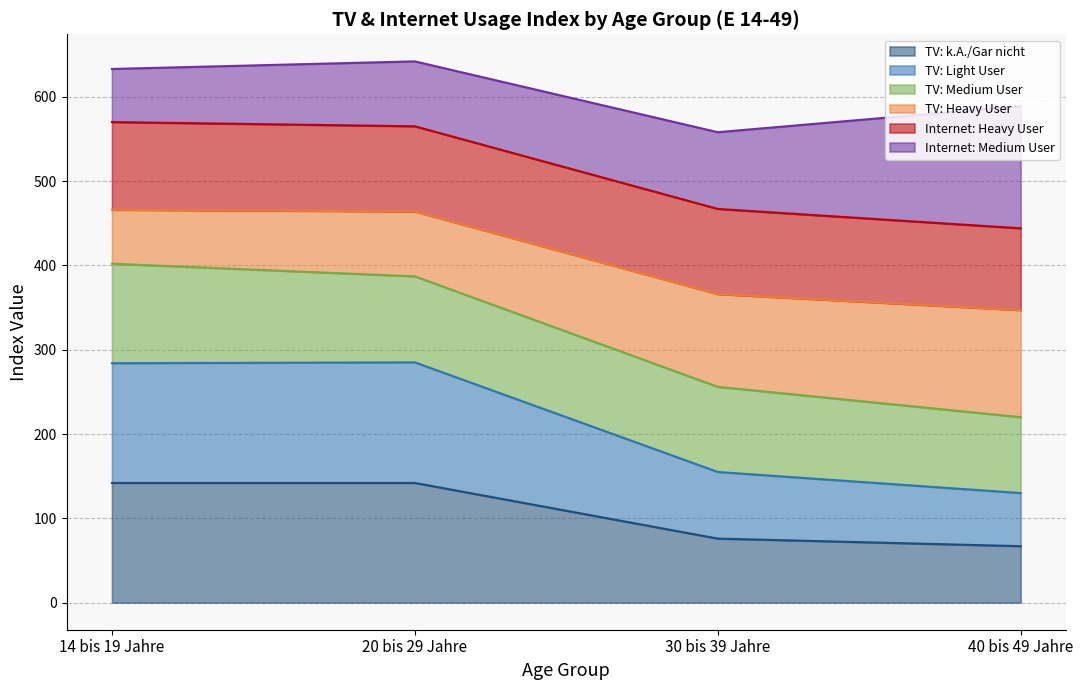

True or false: TV: k.A./Gar nicht has a value of 50 at 30 bis 39 Jahre.

False